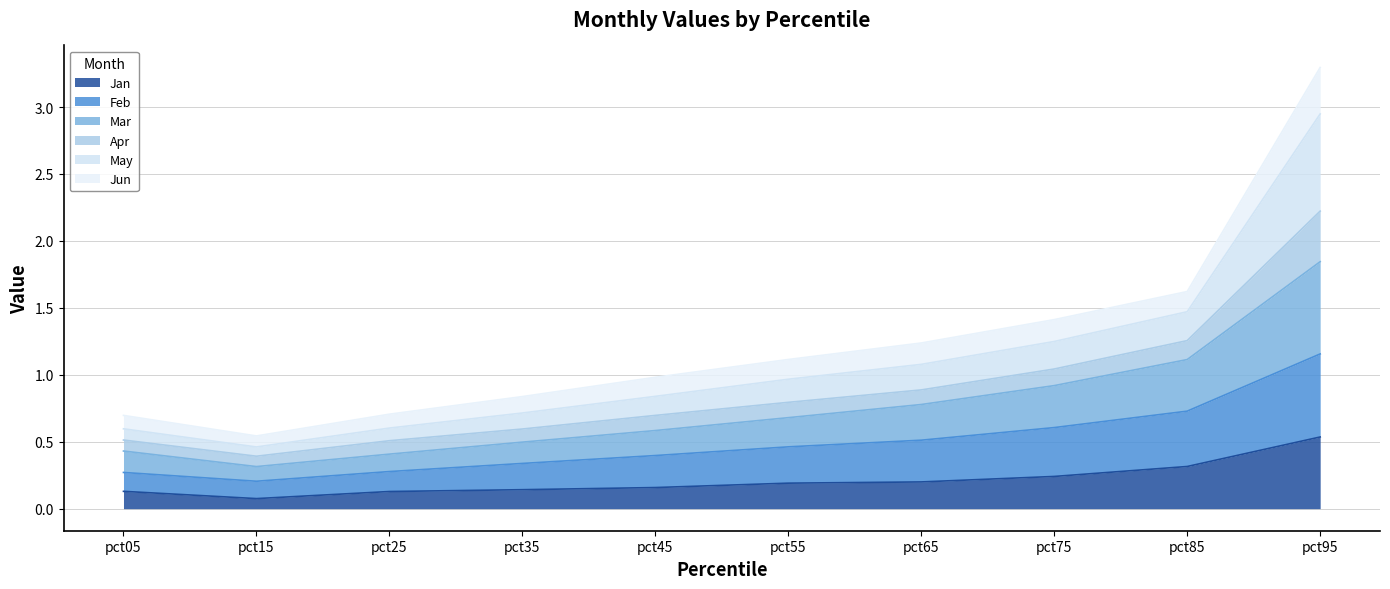

At how many categories does at least one series exceed 2?

1